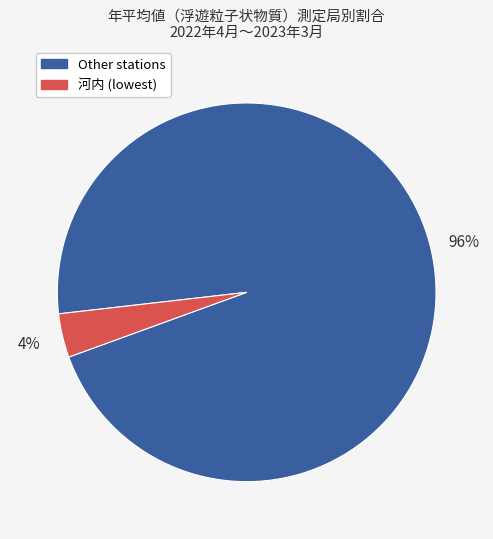

Is there a majority slice in this chart?

Yes